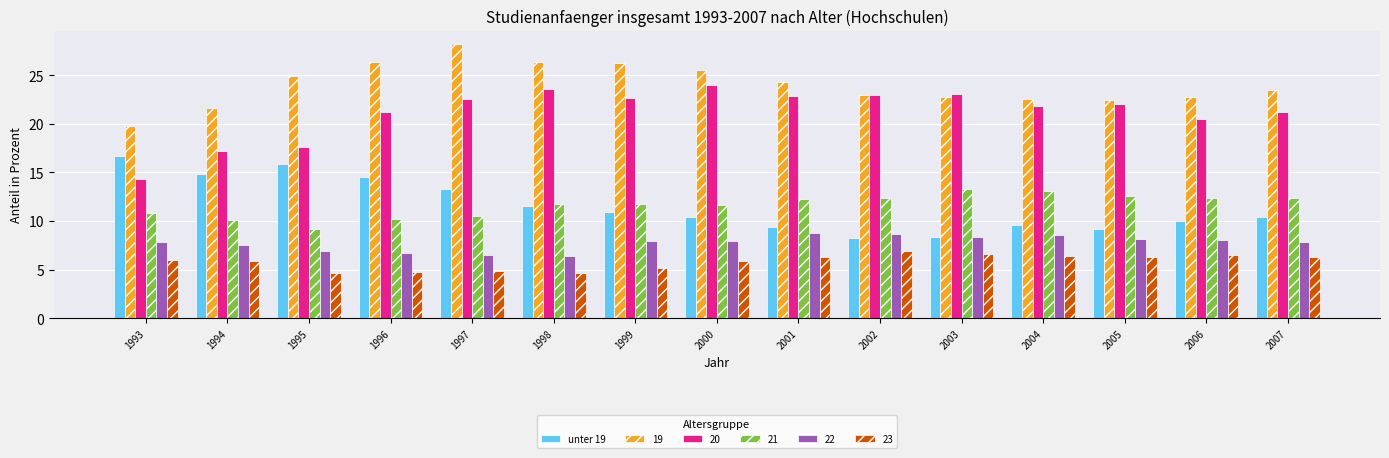

Does the chart contain any negative values?

No